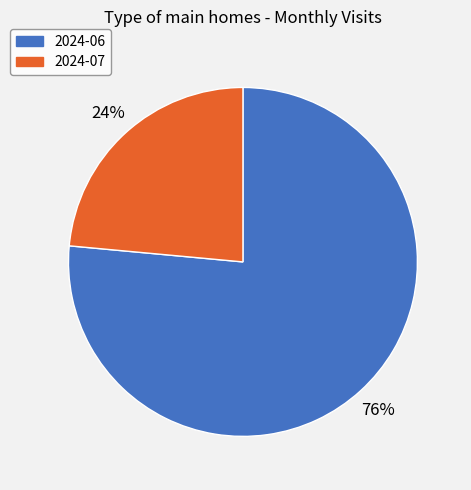

Approximately how many times larger is the value at 2024-06 compared to 2024-07?

3.2